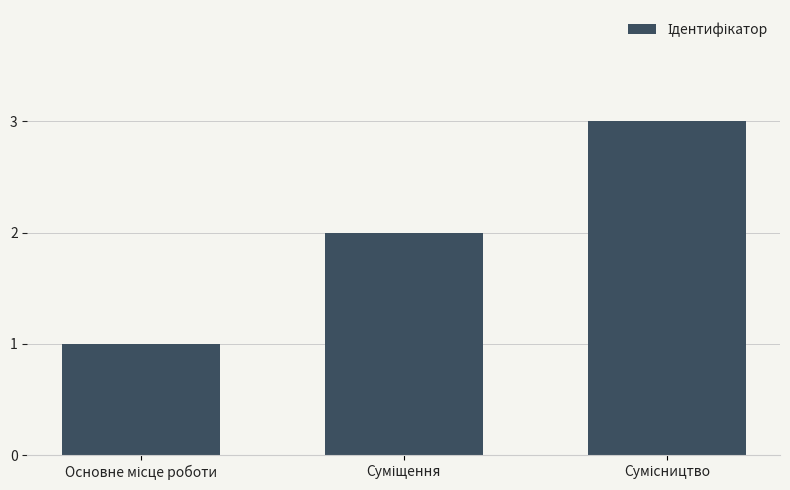

What is the maximum value shown in the chart?

3